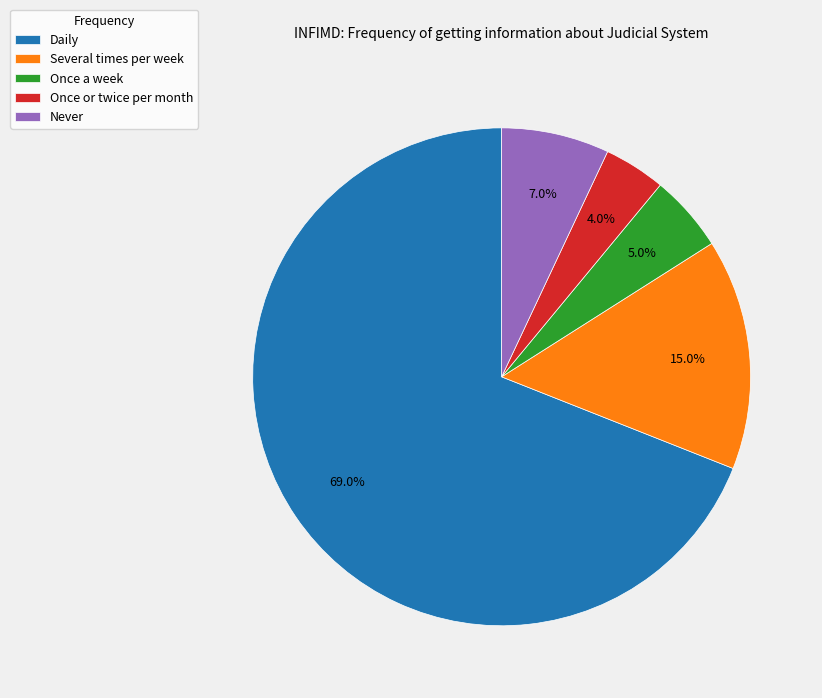

To the nearest percent, what portion does Once a week represent?

5%